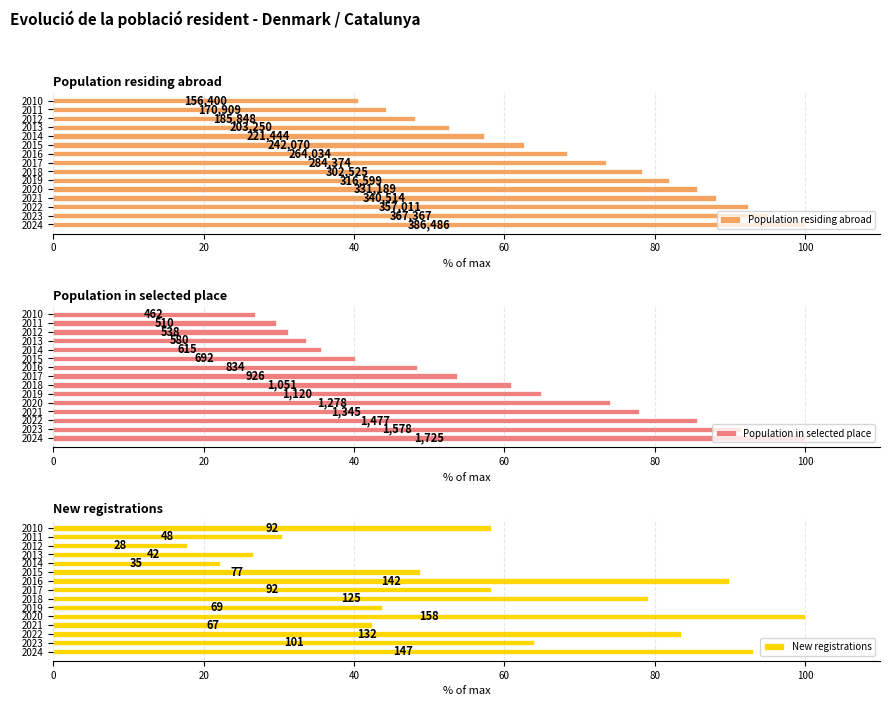

Which series has the largest total across all categories?

Population residing abroad